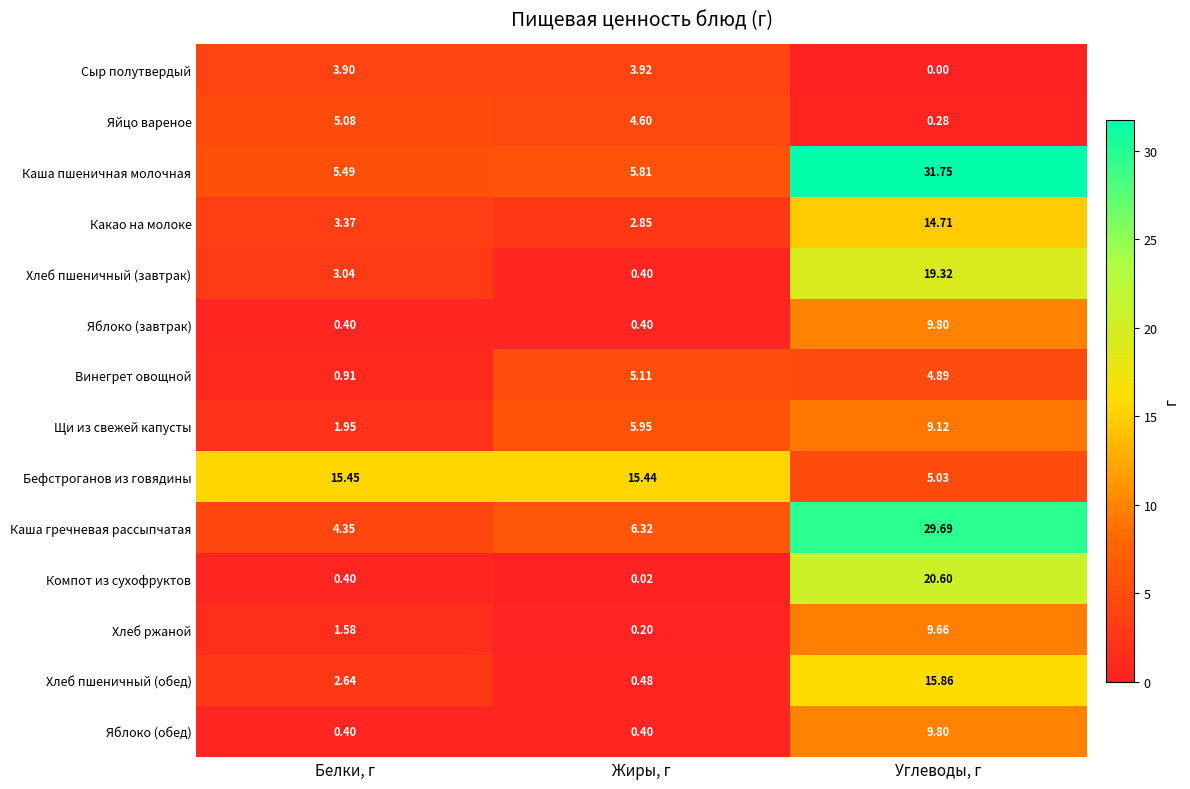

Which category has the highest value in the Сыр полутвердый series?

Жиры, г